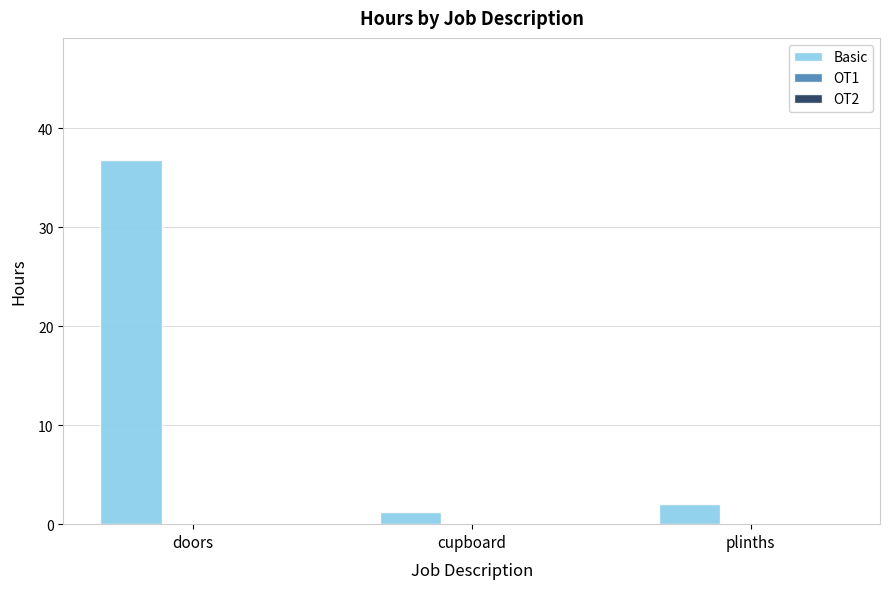

What position from the right is plinths?

1